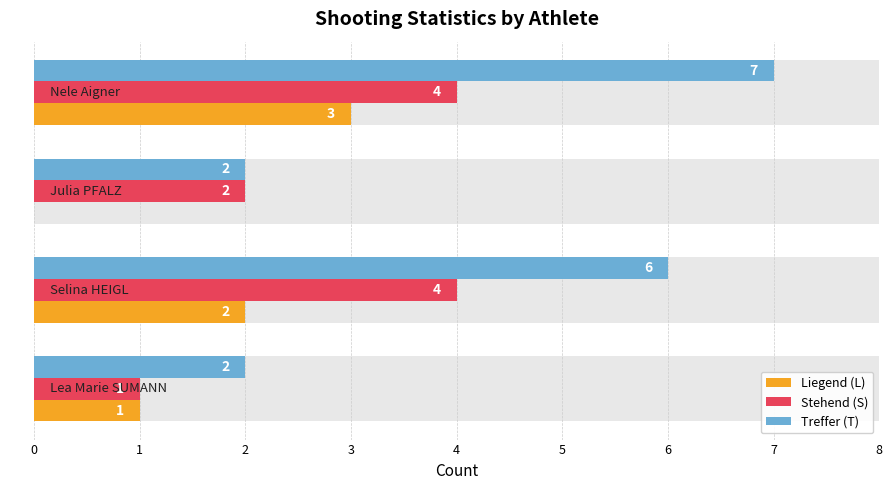

What are all the series names shown in the legend?

Liegend (L), Stehend (S), Treffer (T)